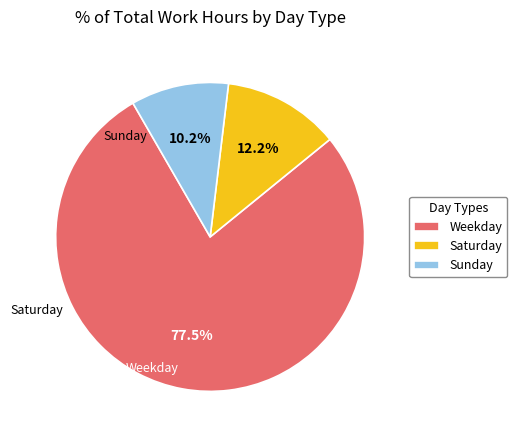

To the nearest percent, what is the difference between the largest and smallest slice percentages?

67%